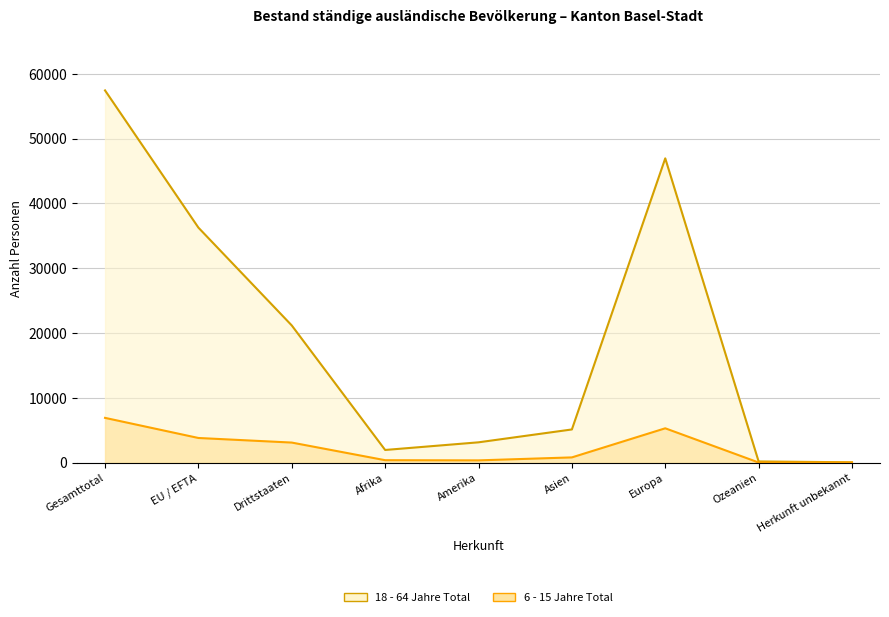

Which category has the highest value across all series?

Gesamttotal